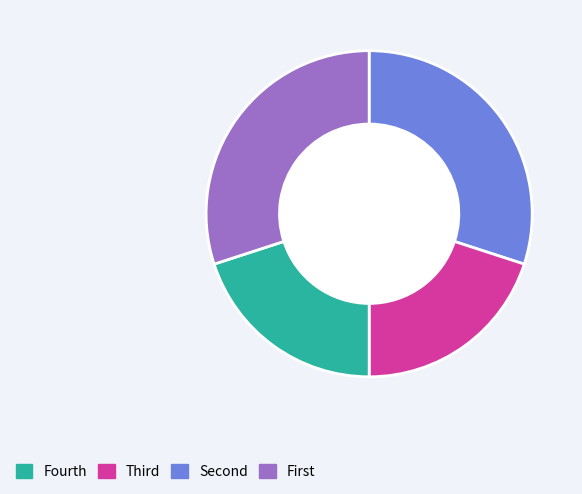

Does any single category account for the majority?

No